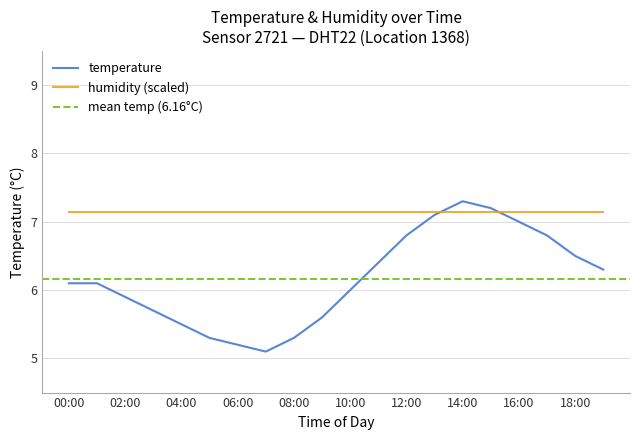

What is the average value?

6.2